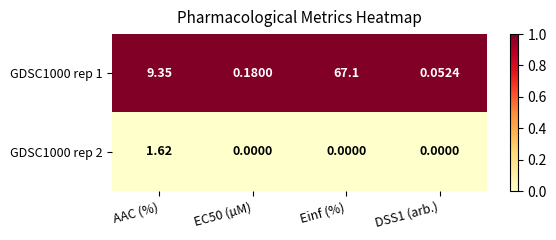

At which label does GDSC1000 rep 1 first exceed 9?

AAC (%)